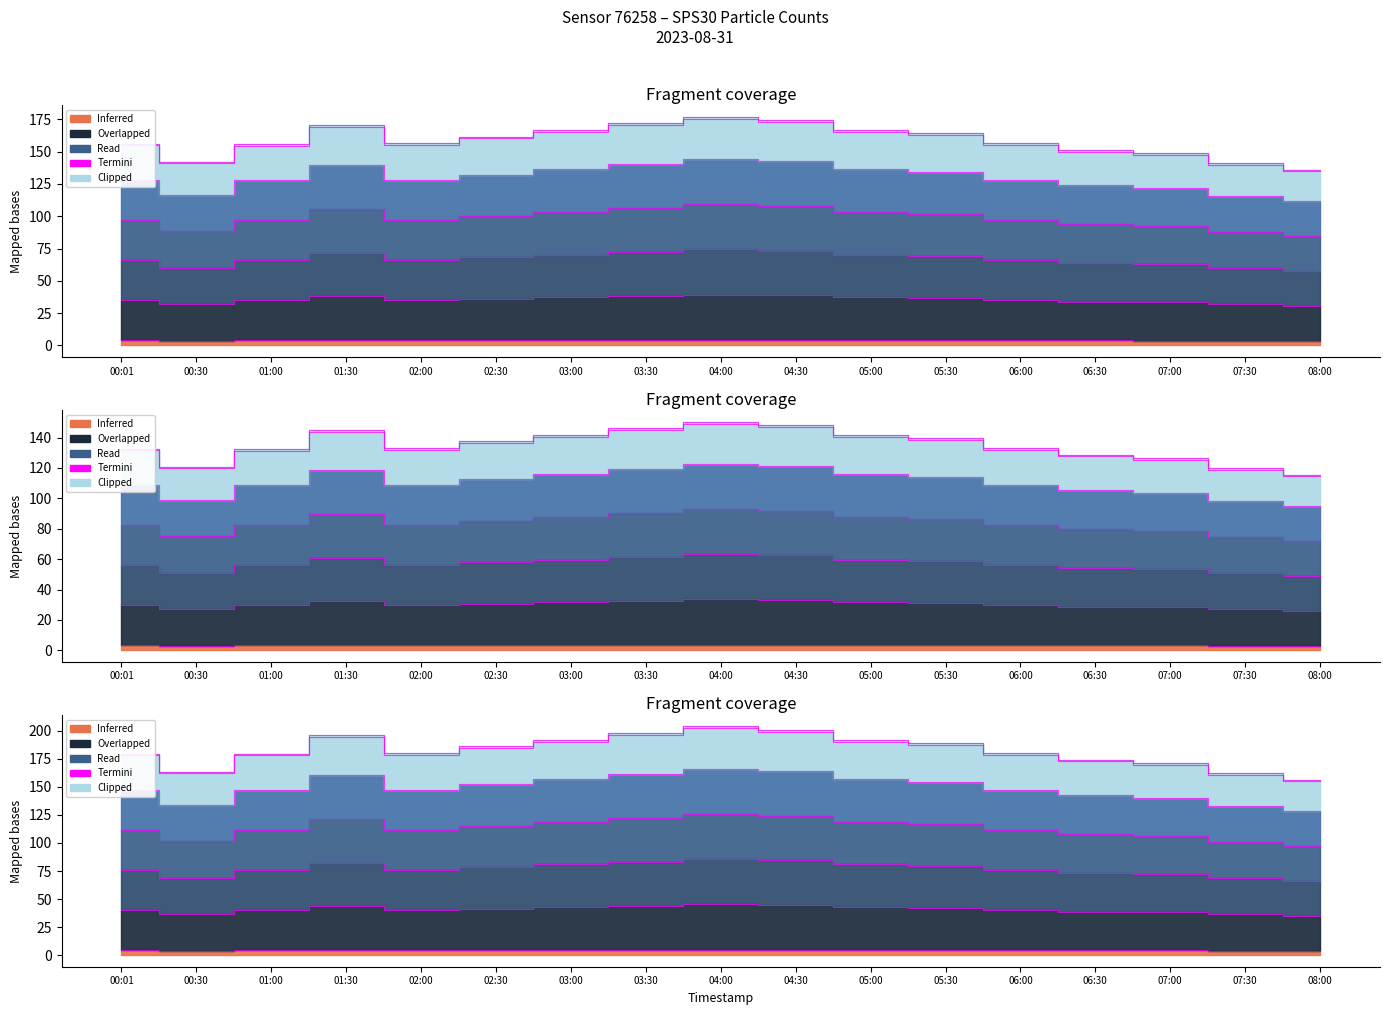

What position from the left is 03:30?

8